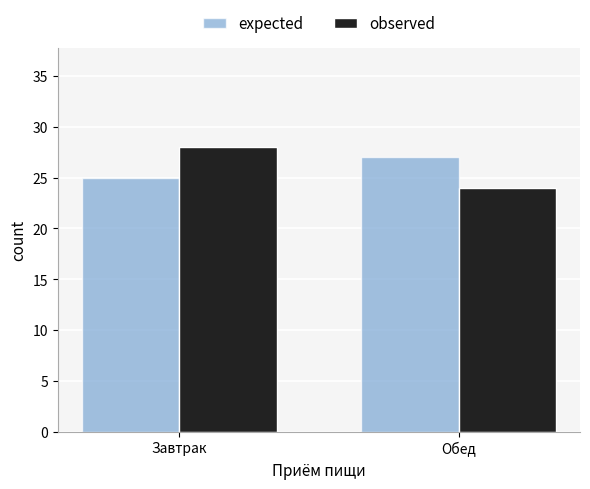

At which category does the chart reach its minimum across all series?

Обед